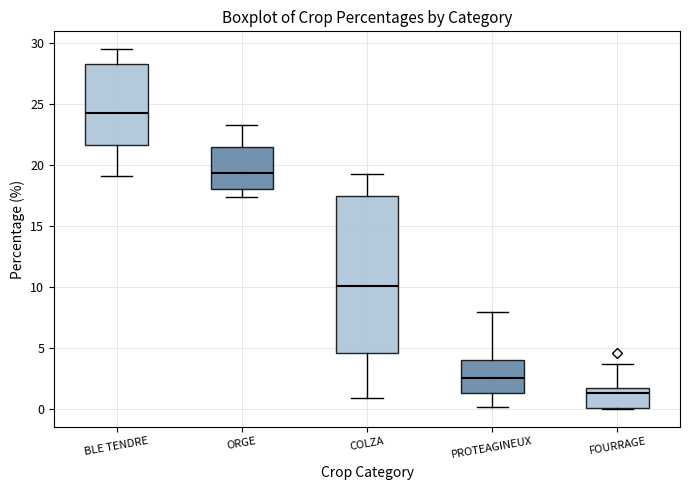

Reading left to right, read every box against the y-axis: the position of its median line, the range the box covers, and the ends of its whiskers. The values are not printed on the chart, so give them approximately, as read against the axis.

BLE TENDRE: median 24.5, box 21.5 to 28.5, whiskers 19.0 to 29.5
ORGE: median 19.5, box 18.0 to 21.5, whiskers 17.5 to 23.5
COLZA: median 10.0, box 4.5 to 17.5, whiskers 1.0 to 19.5
PROTEAGINEUX: median 2.5, box 1.5 to 4.0, whiskers 0.0 to 8.0
FOURRAGE: median 1.5 (just below the box's upper edge), box 0.0 to 1.5, whiskers 0.0 to 3.5